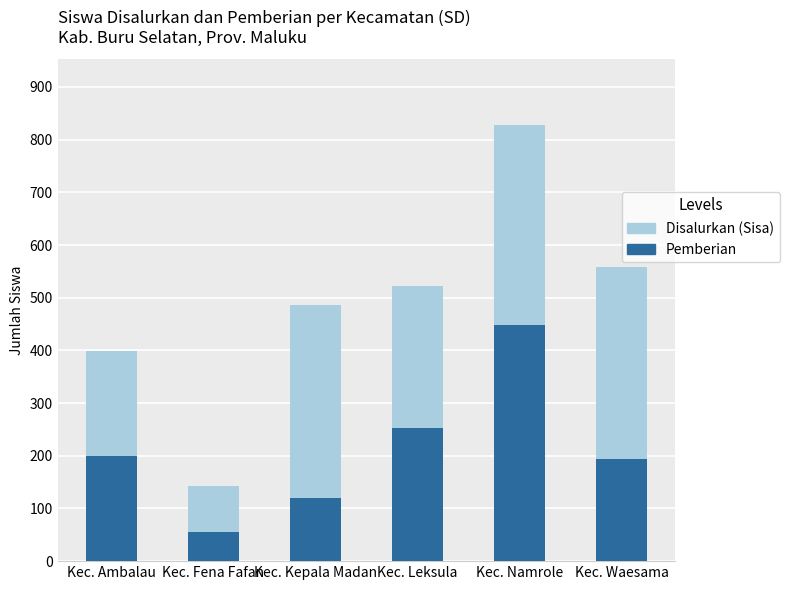

What is the total value across all series at Kec. Ambalau?

399